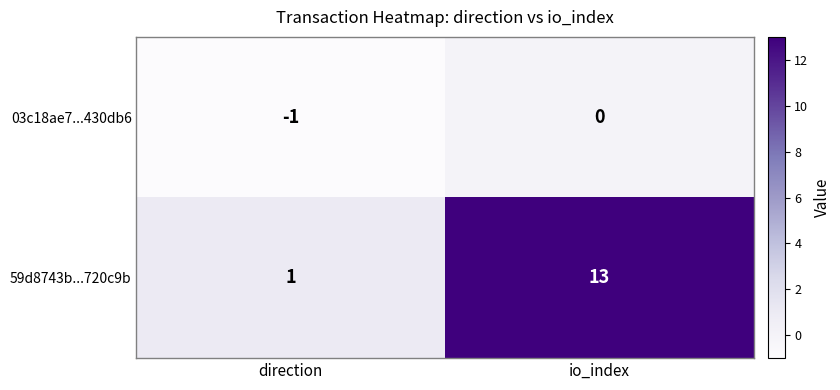

Which series has the largest total across all categories?

59d8743b...720c9b